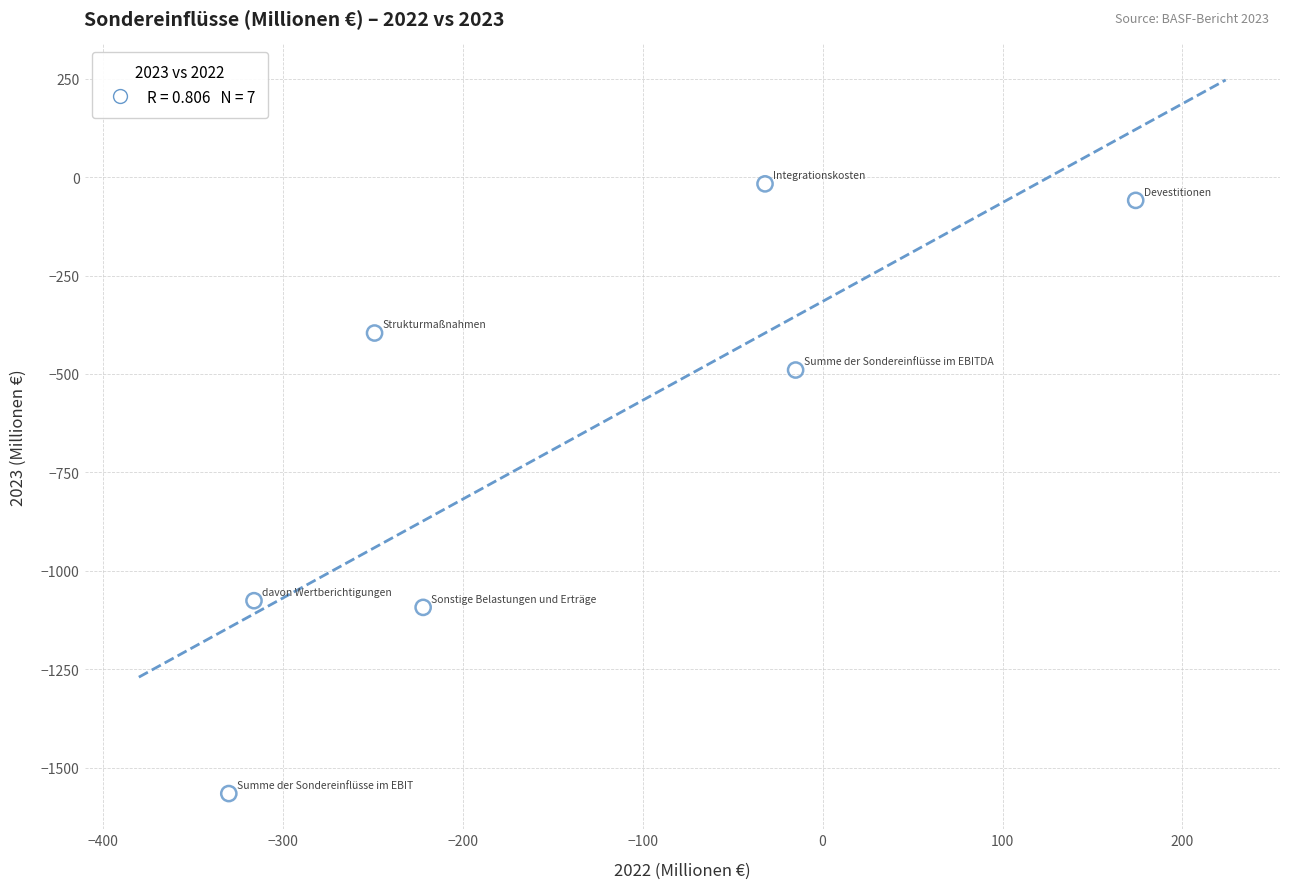

What is the range of X values (max minus min)?

504